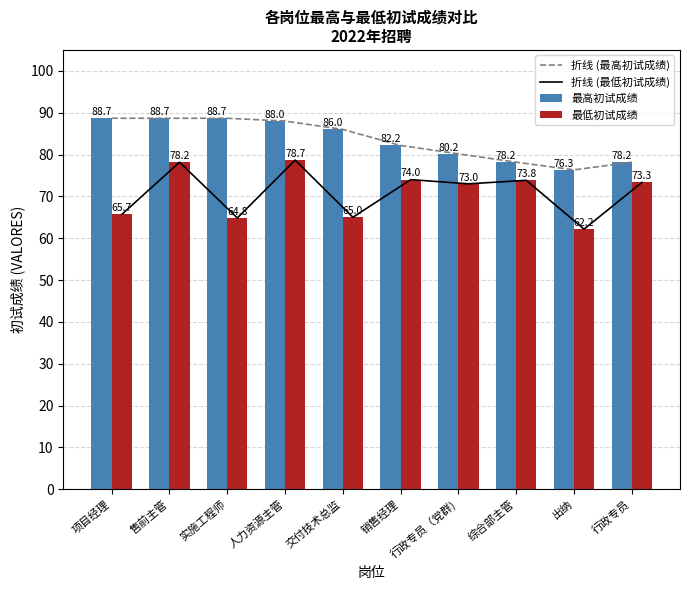

At which category is the sum across all series the highest?

售前主管